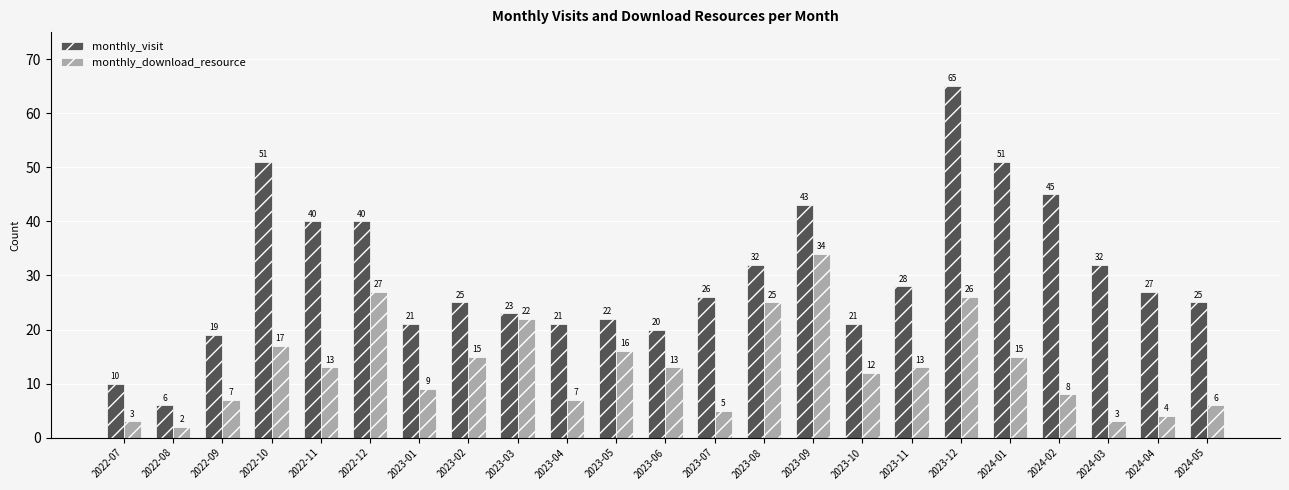

What is the total value across all series at 2022-12?

67